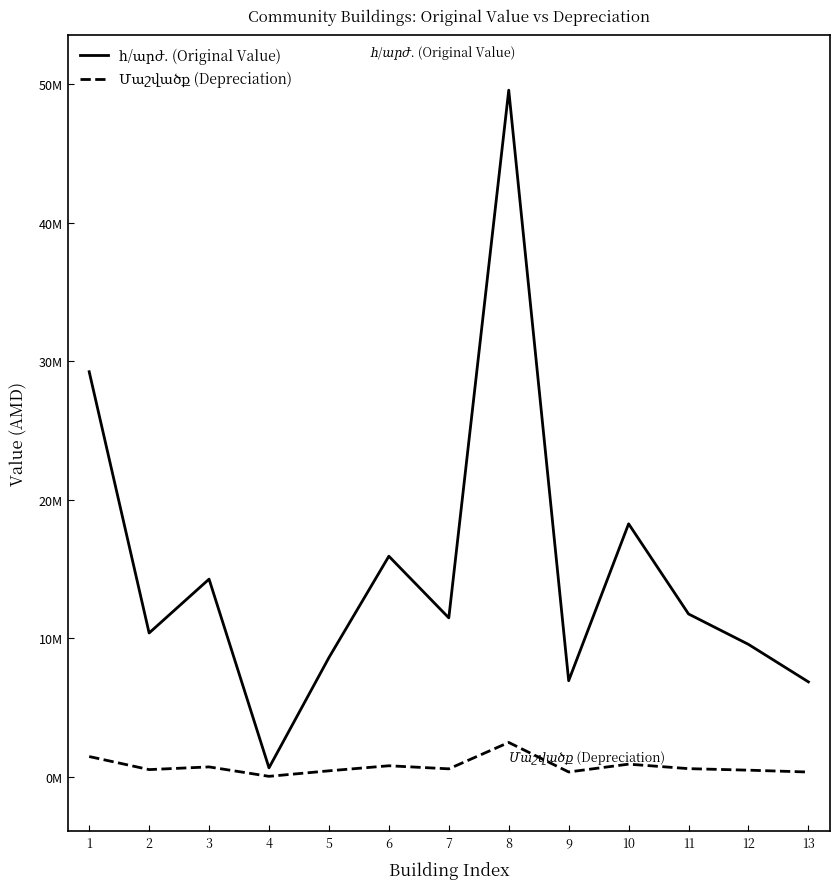

Is this an area chart (filled region under the line)?

No